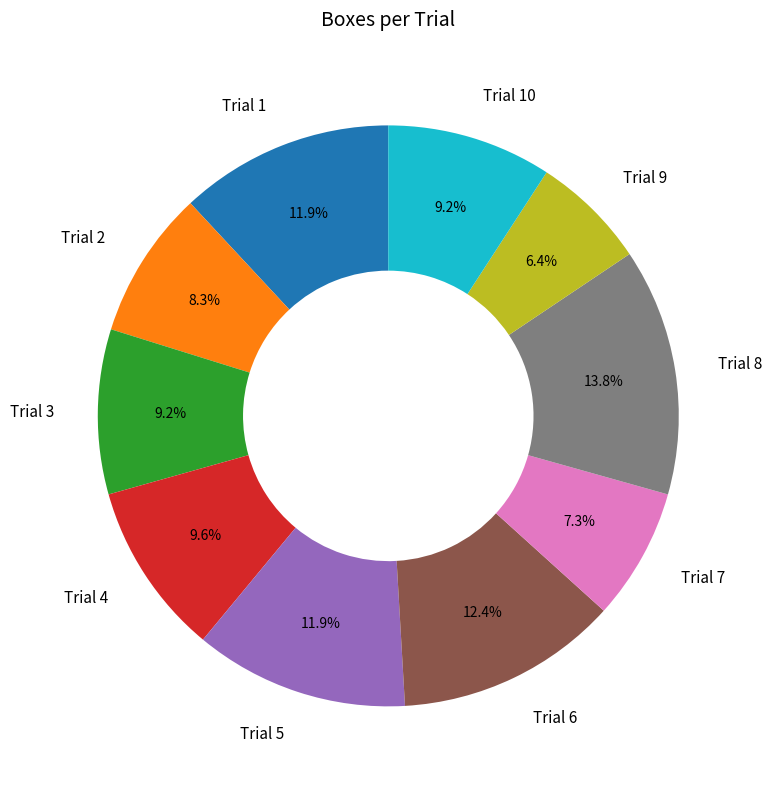

To the nearest percent, what percentage of the pie is Trial 10?

9%